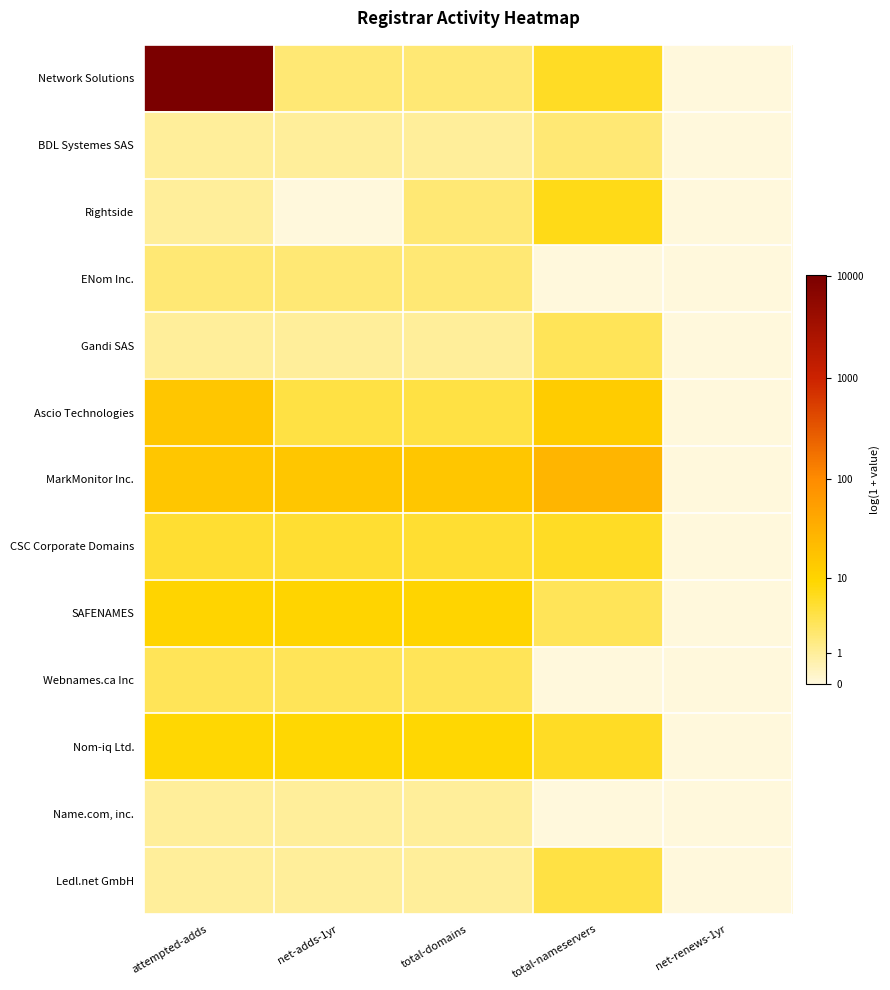

Which series has the largest range (max minus min)?

Network Solutions